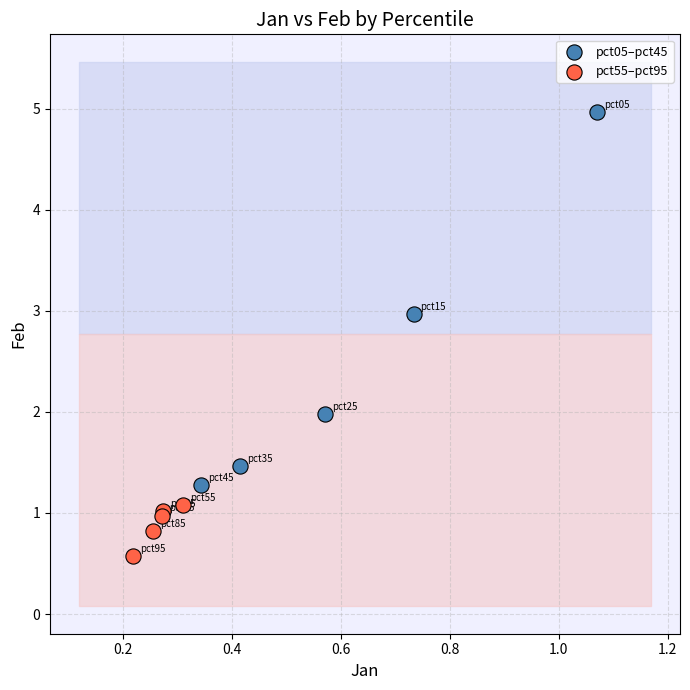

What are all the series names shown in the legend?

pct05–pct45, pct55–pct95